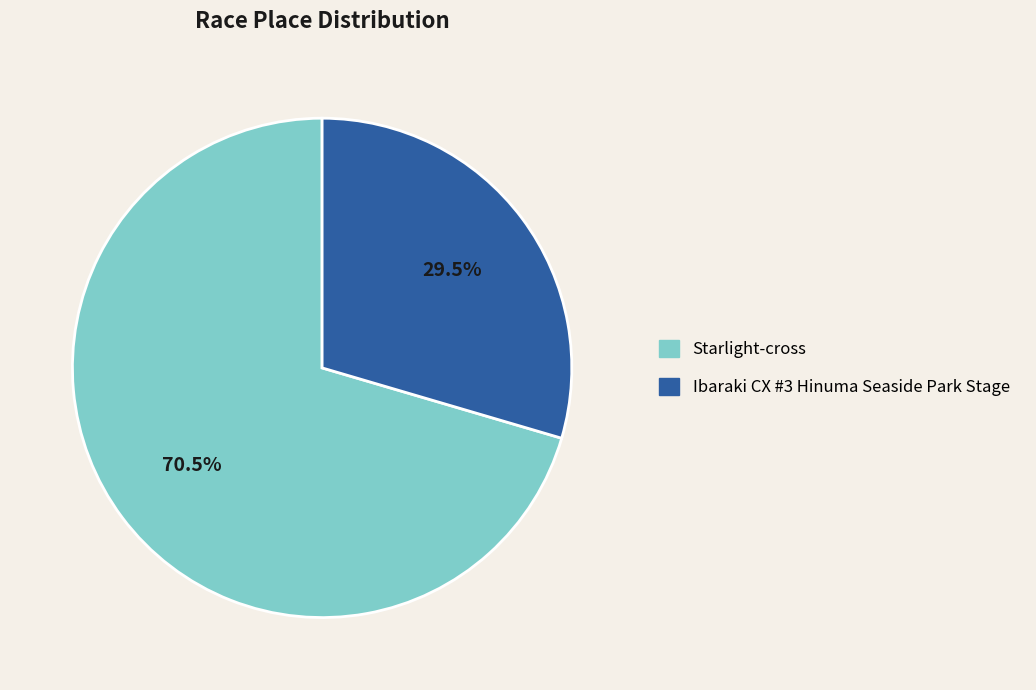

Which has a higher value, Ibaraki CX #3 Hinuma Seaside Park Stage or Starlight-cross?

Starlight-cross